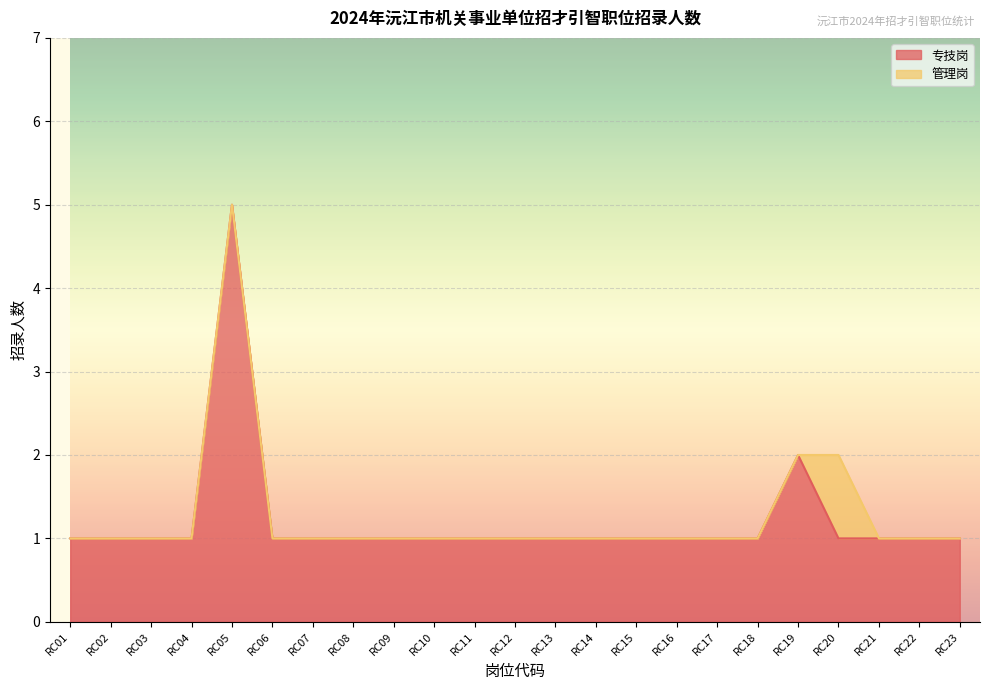

How many points are higher than both their immediate neighbors (excluding endpoints)?

2